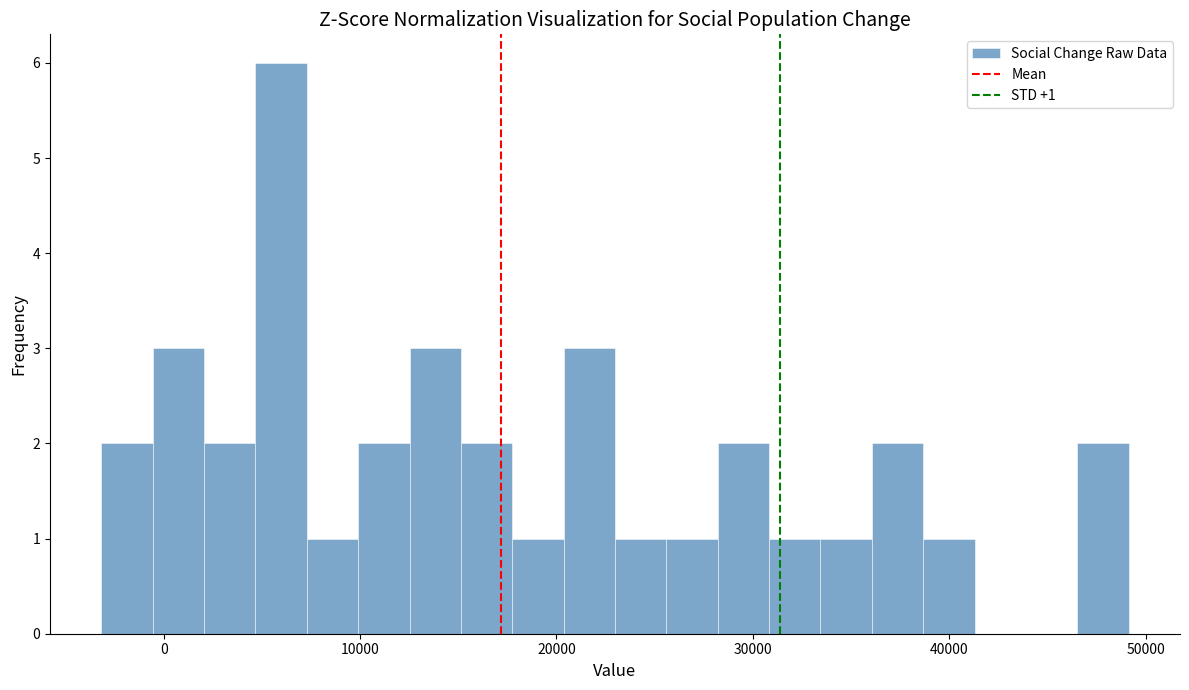

Around what value on the x-axis is the tallest bar? Give the approximate position of its centre, as read against the axis.

6000